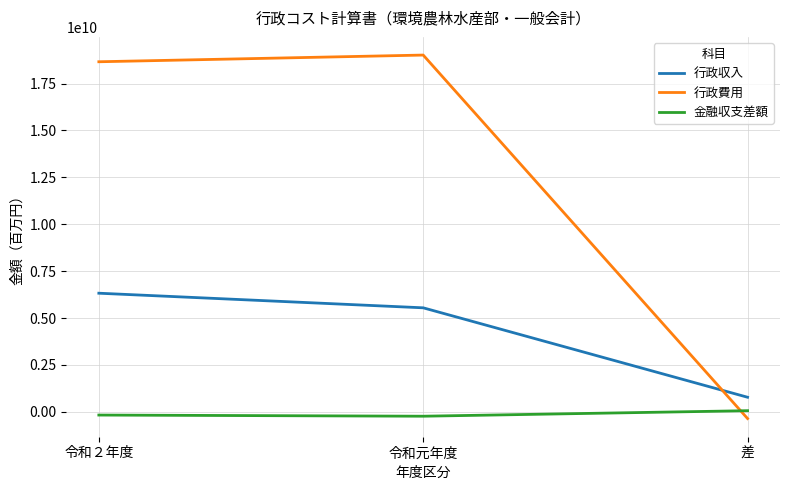

Count the number of categories in the chart.

3